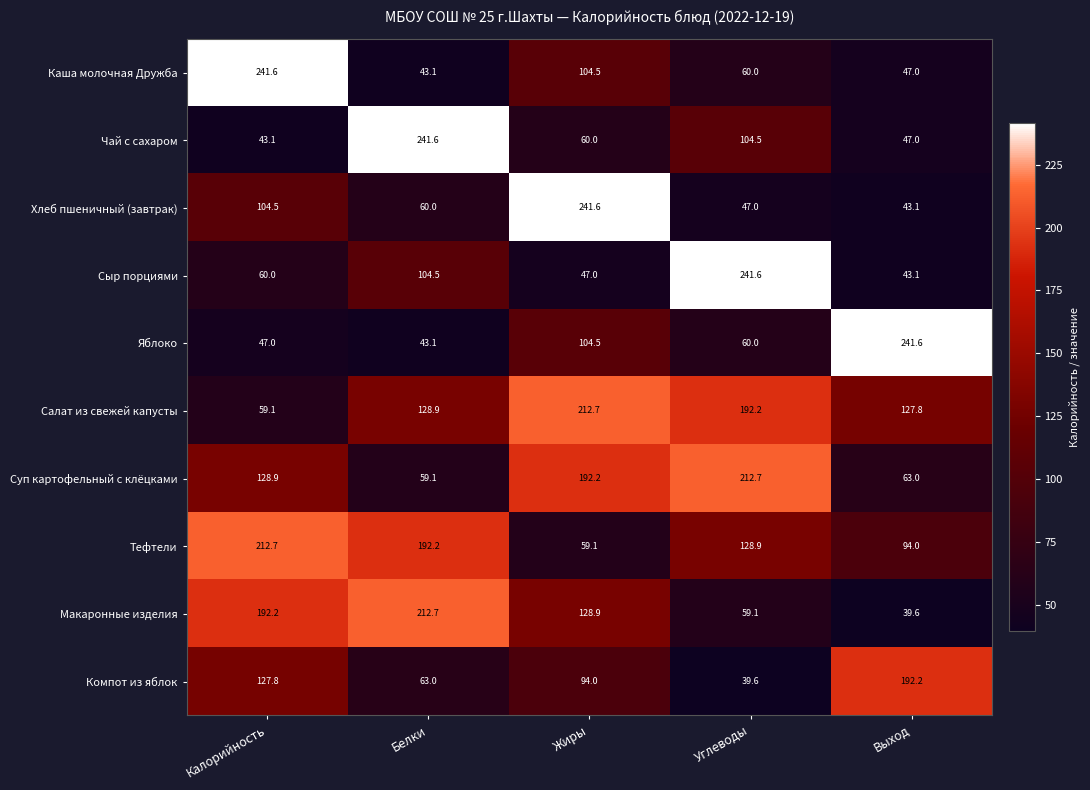

Which series changed the most between Углеводы and Выход?

Сыр порциями